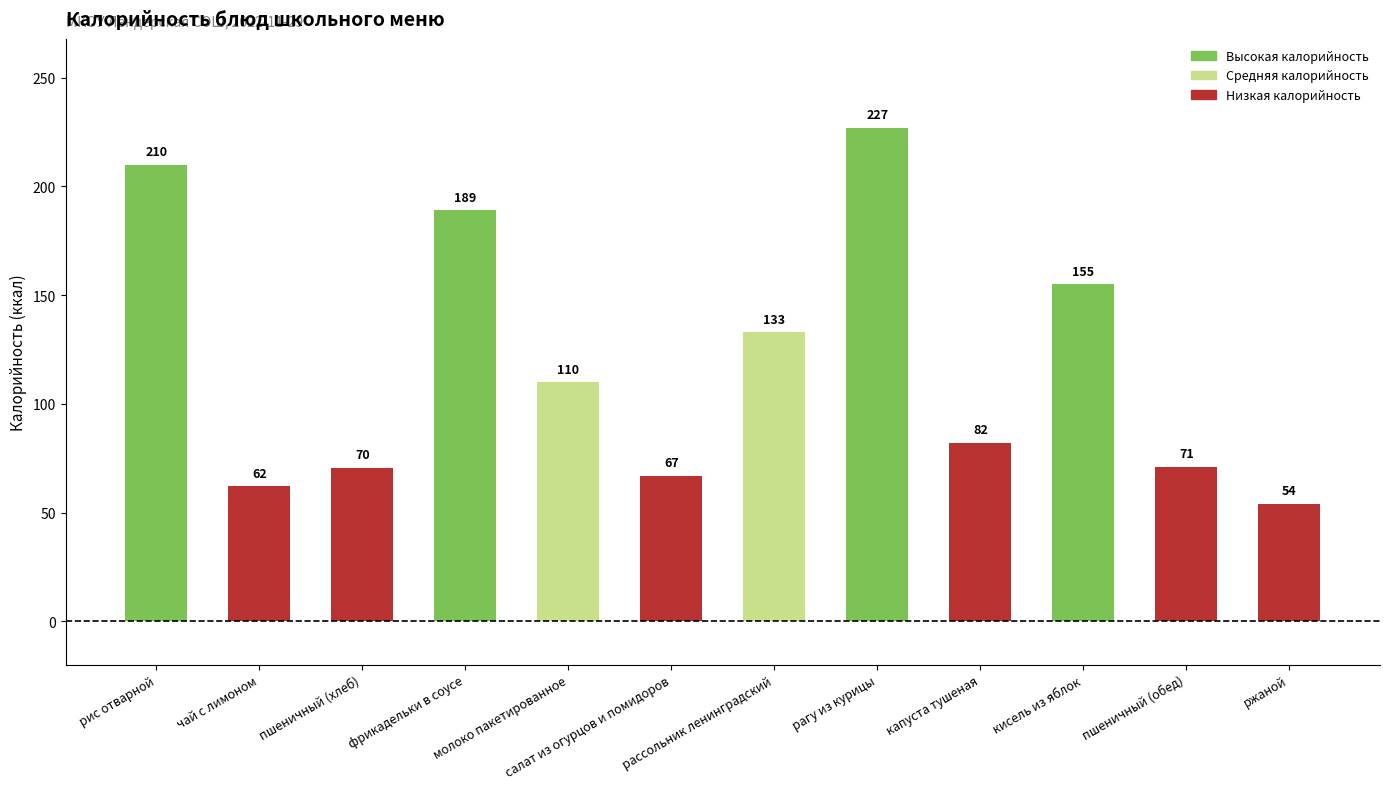

What is the ratio of the value at чай с лимоном to the value at рагу из курицы?

0.3